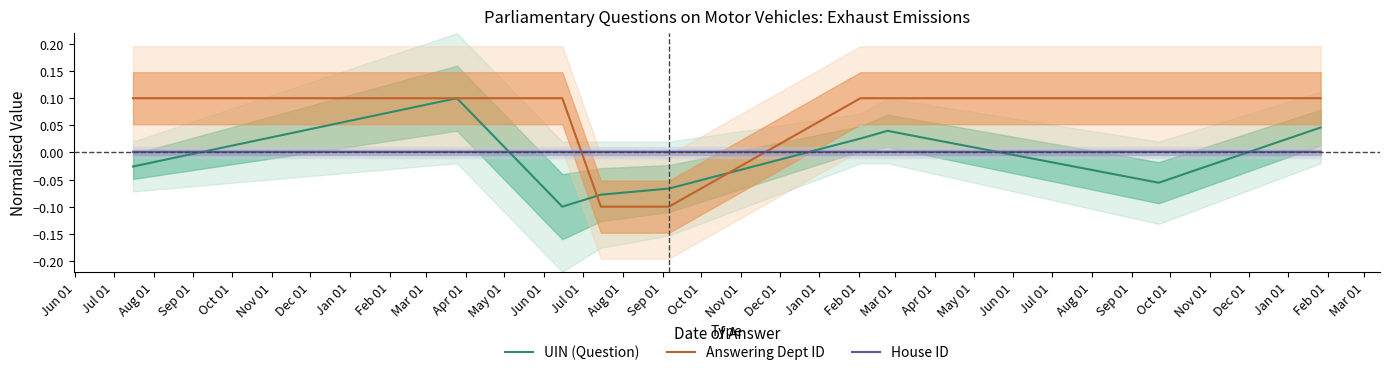

What are all the series names shown in the legend?

UIN (Question), Answering Dept ID, House ID